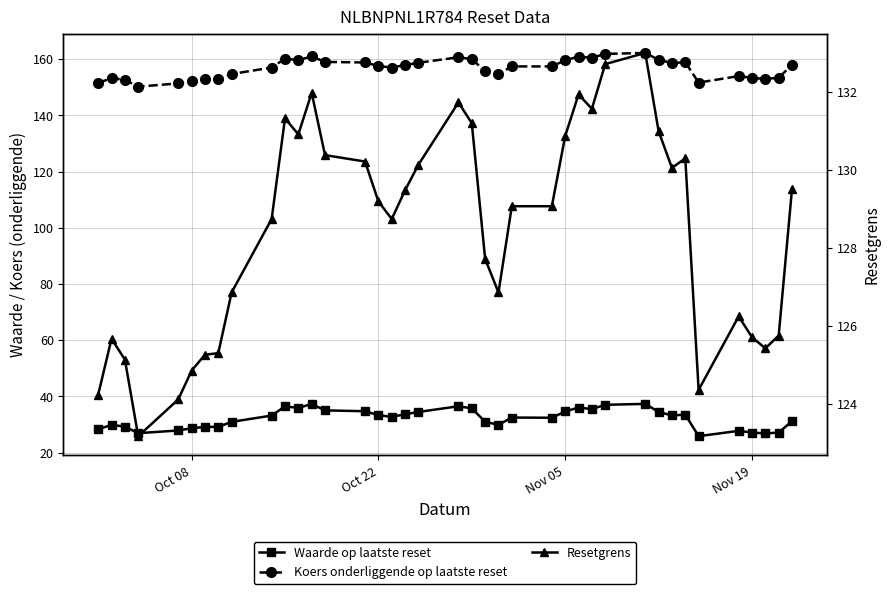

Does the chart have visible grid lines?

Yes